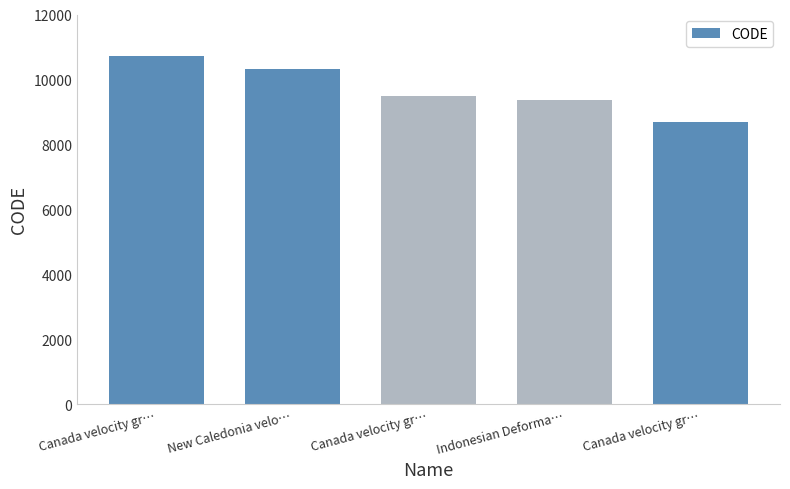

Reading left to right, extract all data points from this chart.

Canada velocity gr…=10707	New Caledonia velo…=10323	Canada velocity gr…=9483	Indonesian Deforma…=9375	Canada velocity gr…=8676